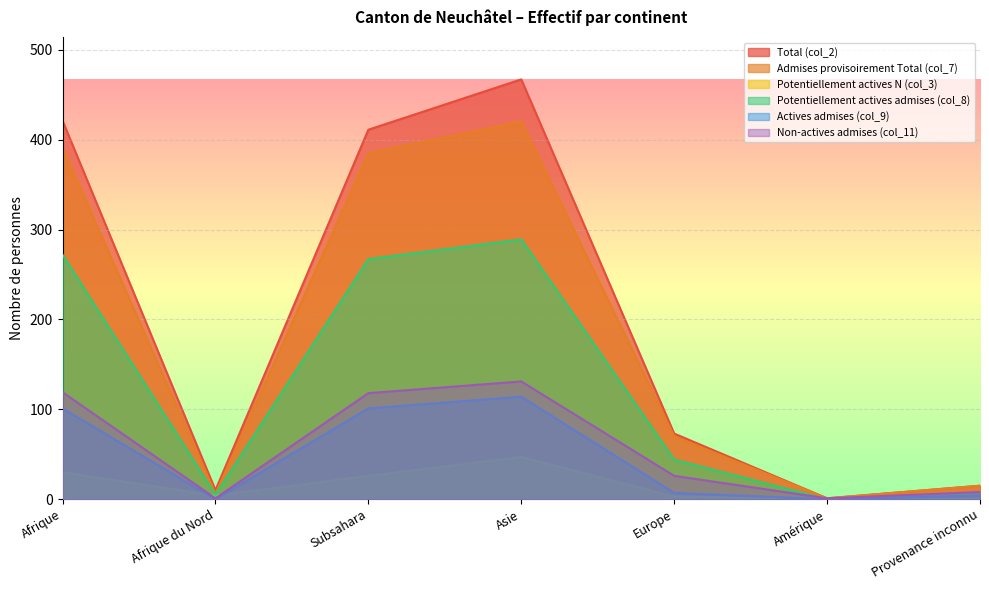

What is the difference between the Potentiellement actives N (col_3) values at Afrique and Europe?

27